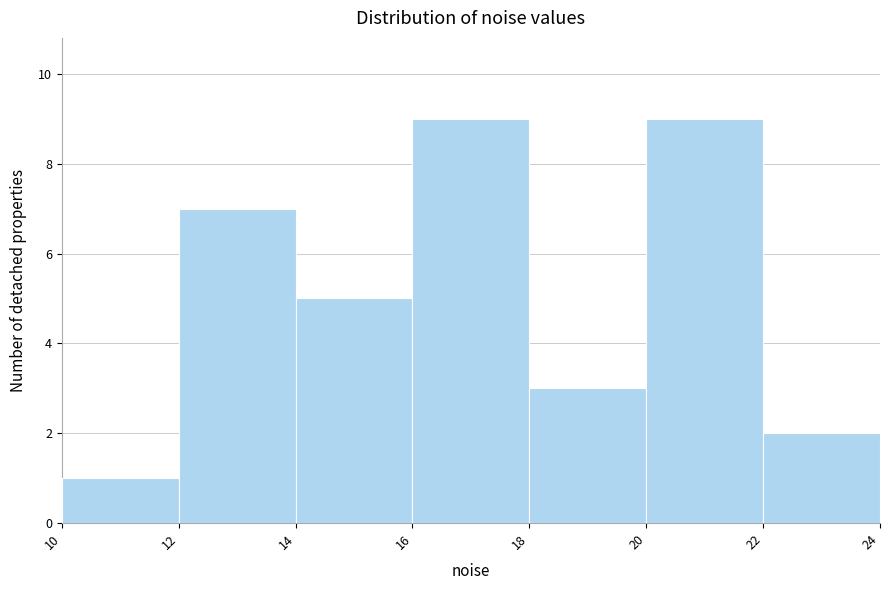

How tall is the bar that spans 14 to 16 on the x-axis? The values are not printed on the chart, so give them approximately, as read against the axis.

5